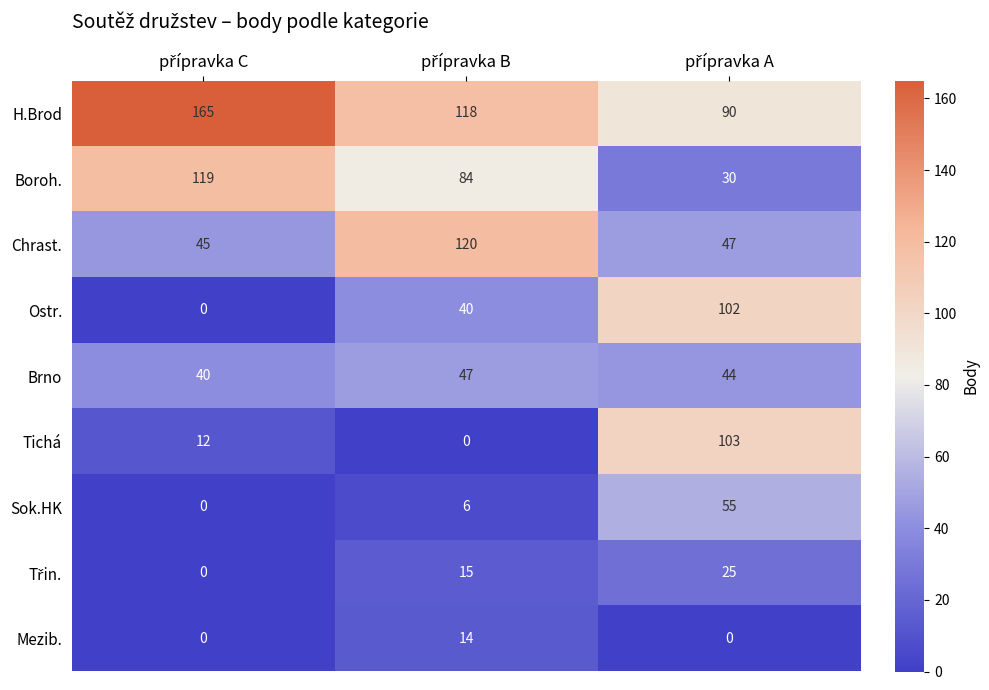

What is the difference between the maximum and second lowest values in the Mezib. series?

14